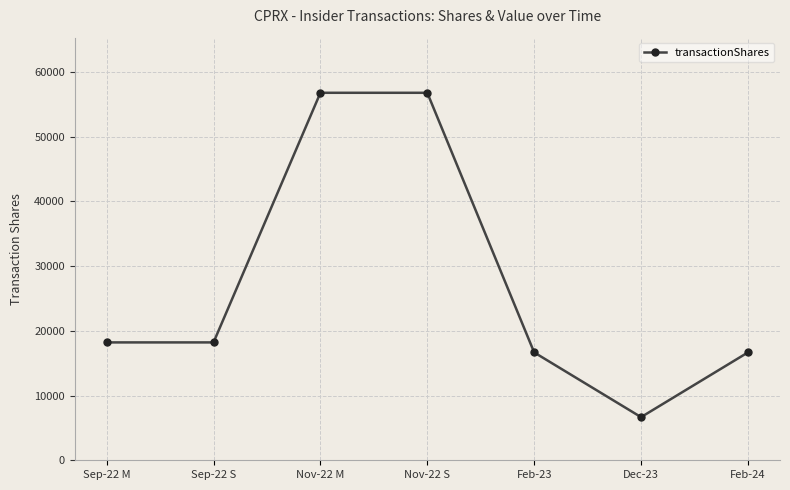

What is the average value?

27143